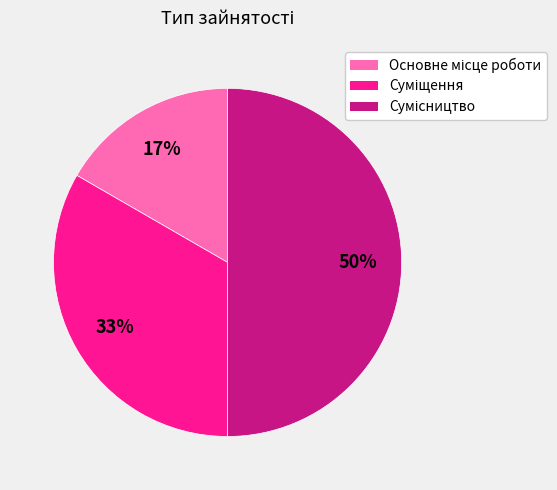

To the nearest percent, what is the difference between the largest and smallest slice percentages?

33%